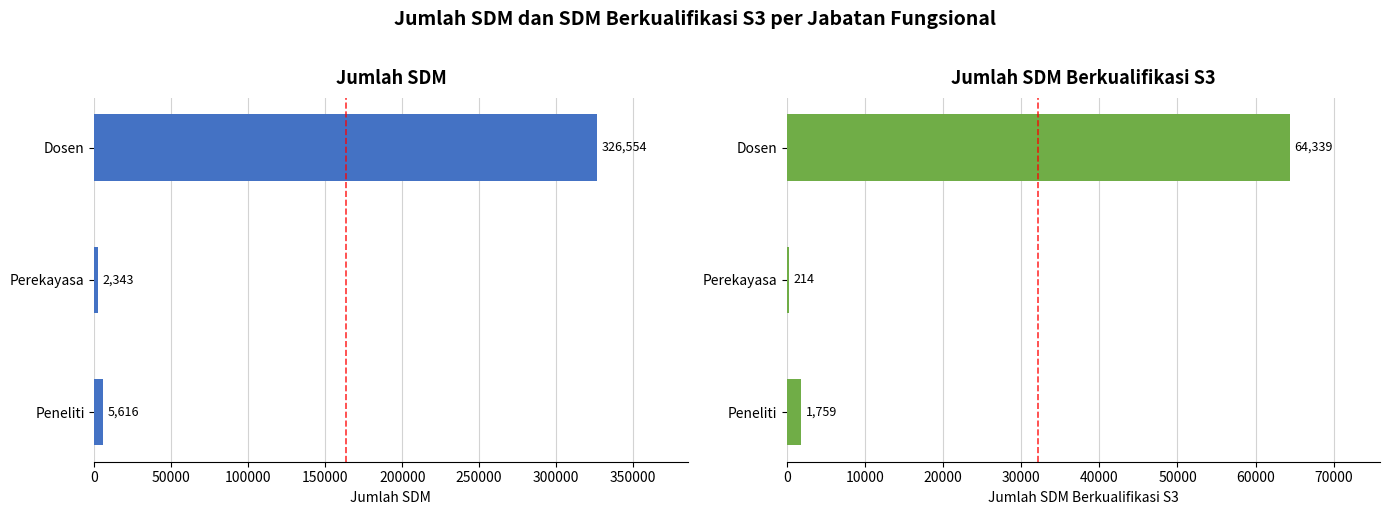

How many bars are there in total?

6